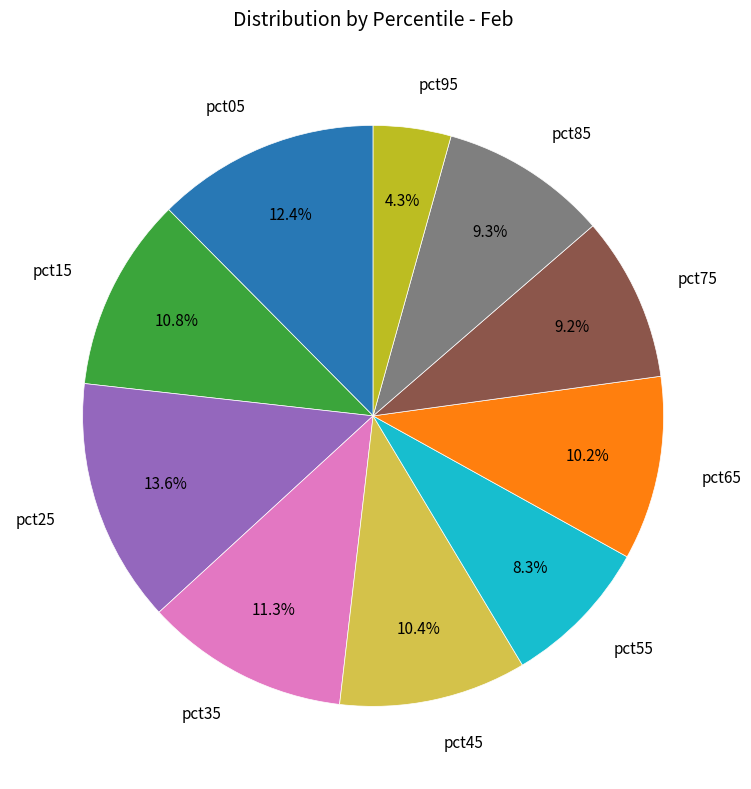

Which category has the smallest portion of the pie?

pct95